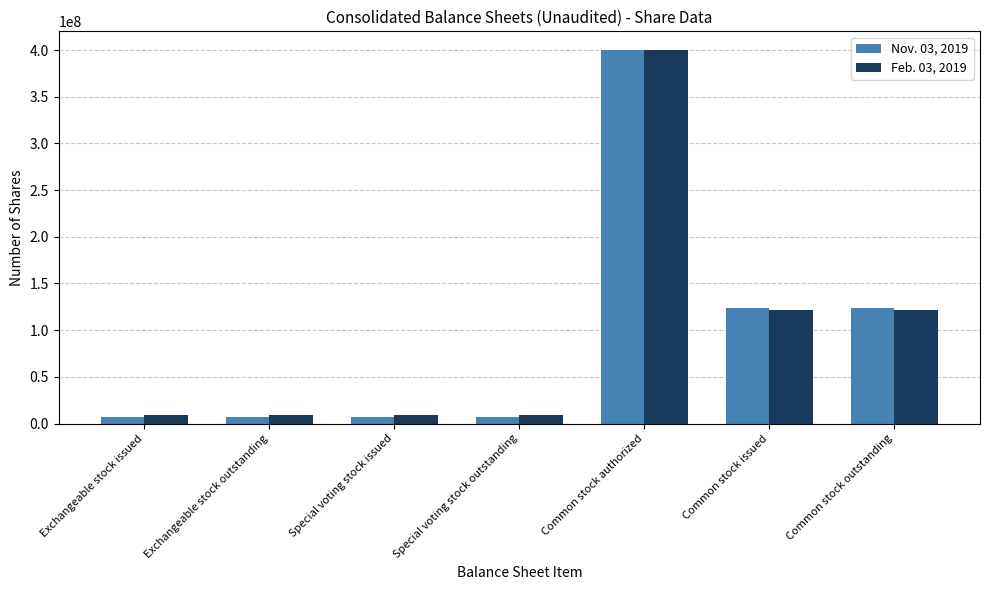

Is it true that Feb. 03, 2019 equals 9332000 at Exchangeable stock issued?

True